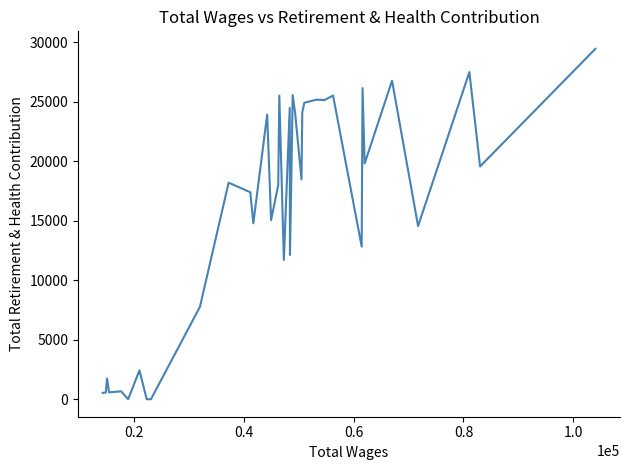

How many data points are above 18206?

19